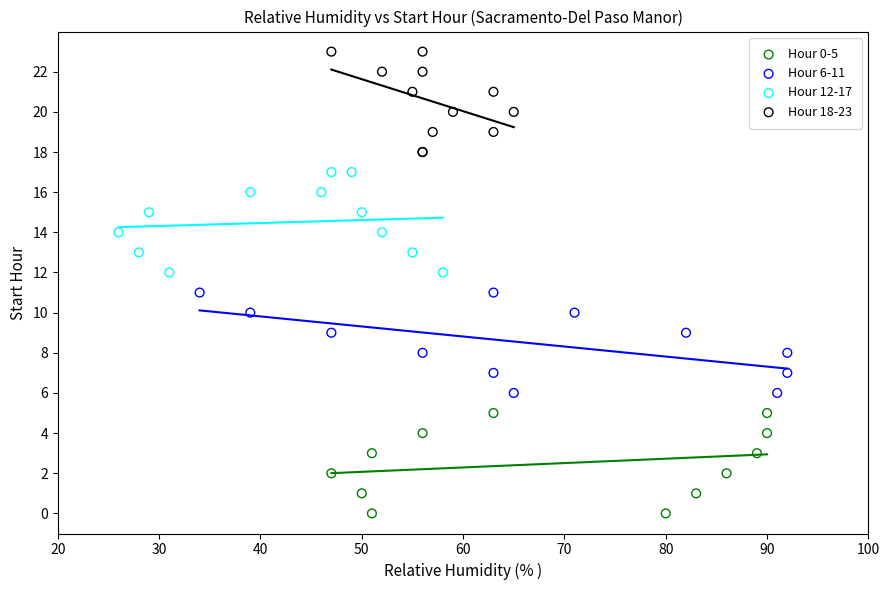

Which series reaches the minimum Y coordinate?

Hour 0-5